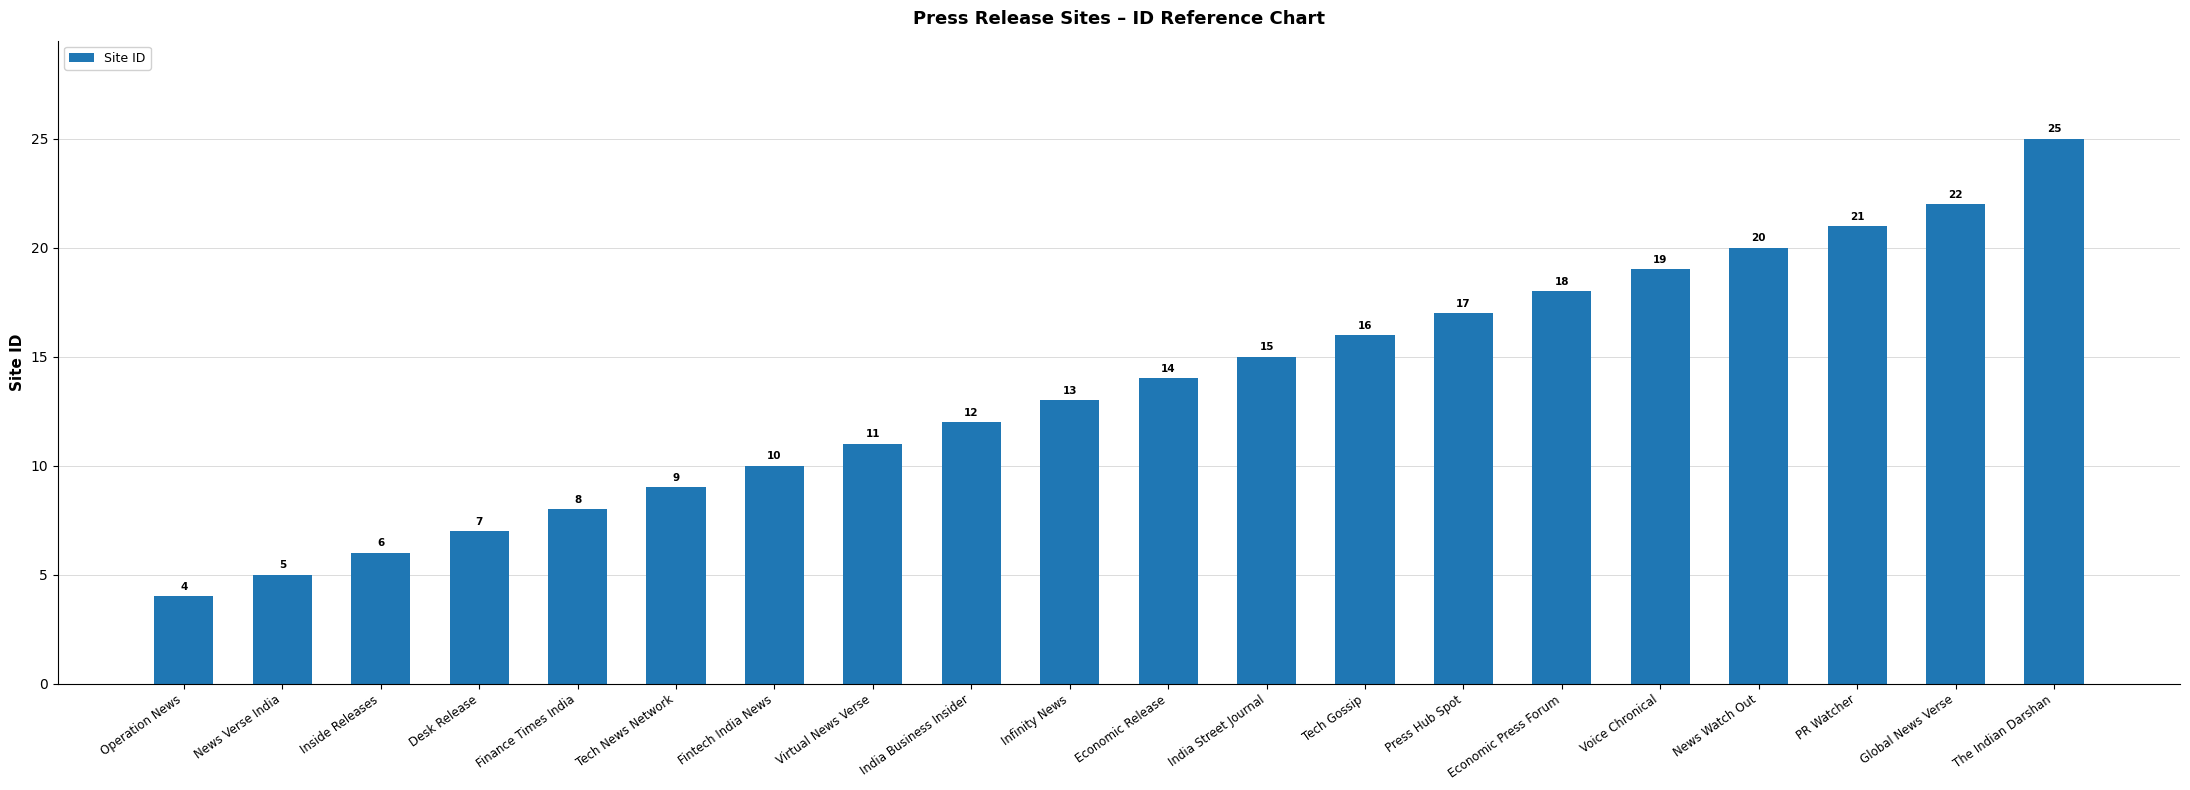

How many bars are there in total?

20